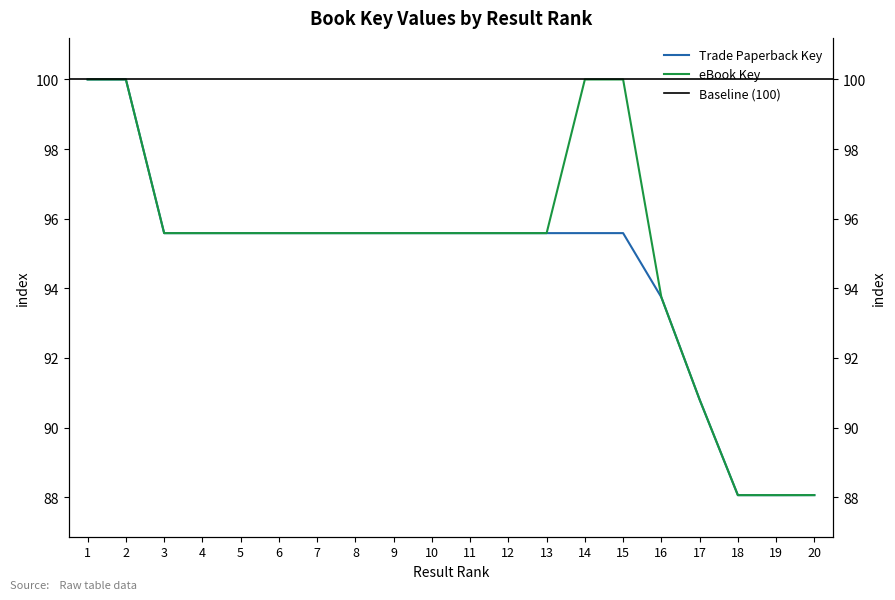

What is the value of the Trade Paperback Key point at the 4th from the left?

95.6